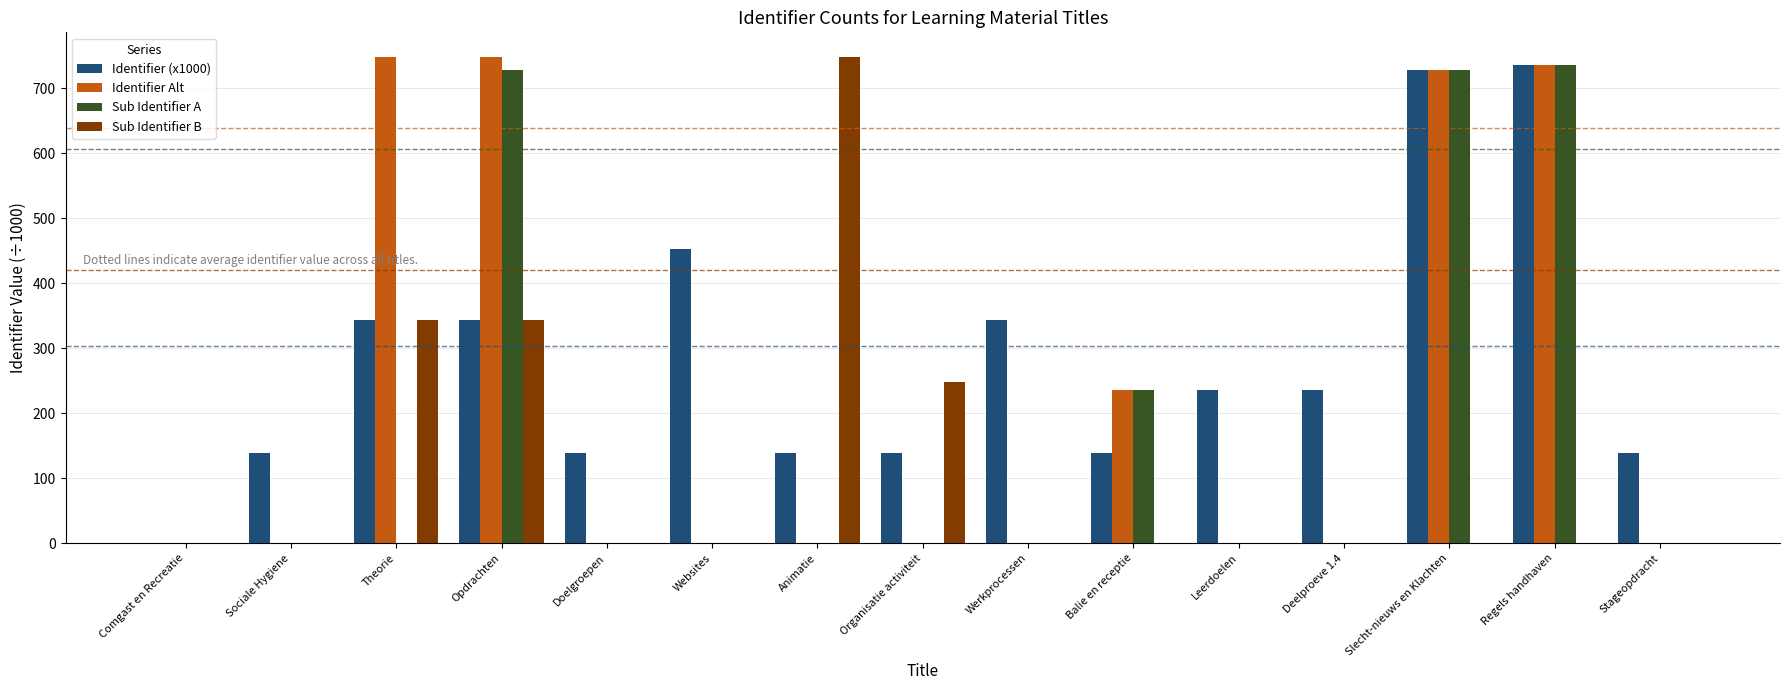

Is it true that Identifier (x1000) equals 138.6 at Organisatie activiteit?

True